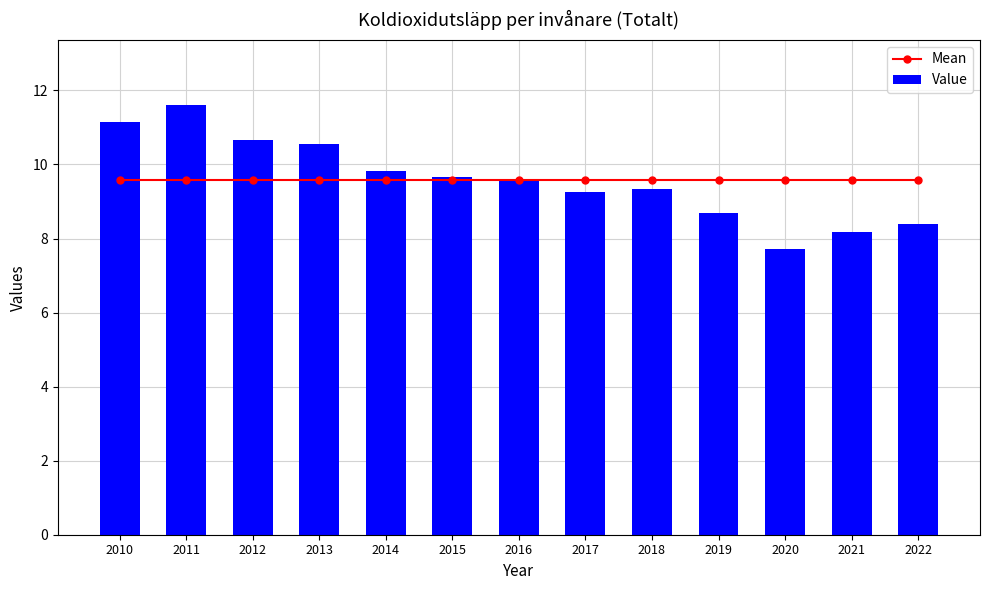

Between 2015 and 2010, which is larger?

2015